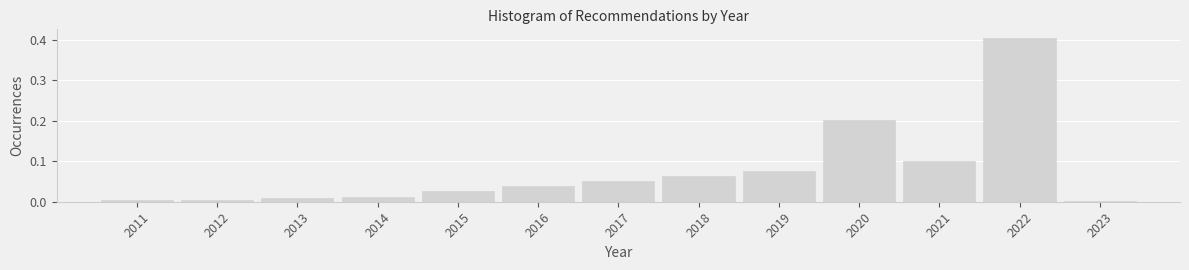

Reading left to right, transcribe this chart: for each bar, give the range it covers on the x-axis and its height. The values are not printed on the chart, so give them approximately, as read against the axis.

2010.5 to 2011.5: under 0.01
2011.5 to 2012.5: under 0.01
2012.5 to 2013.5: 0.01
2013.5 to 2014.5: 0.01
2014.5 to 2015.5: 0.03
2015.5 to 2016.5: 0.04
2016.5 to 2017.5: 0.05
2017.5 to 2018.5: 0.06
2018.5 to 2019.5: 0.08
2019.5 to 2020.5: 0.20
2020.5 to 2021.5: 0.10
2021.5 to 2022.5: 0.41
2022.5 to 2023.5: under 0.01